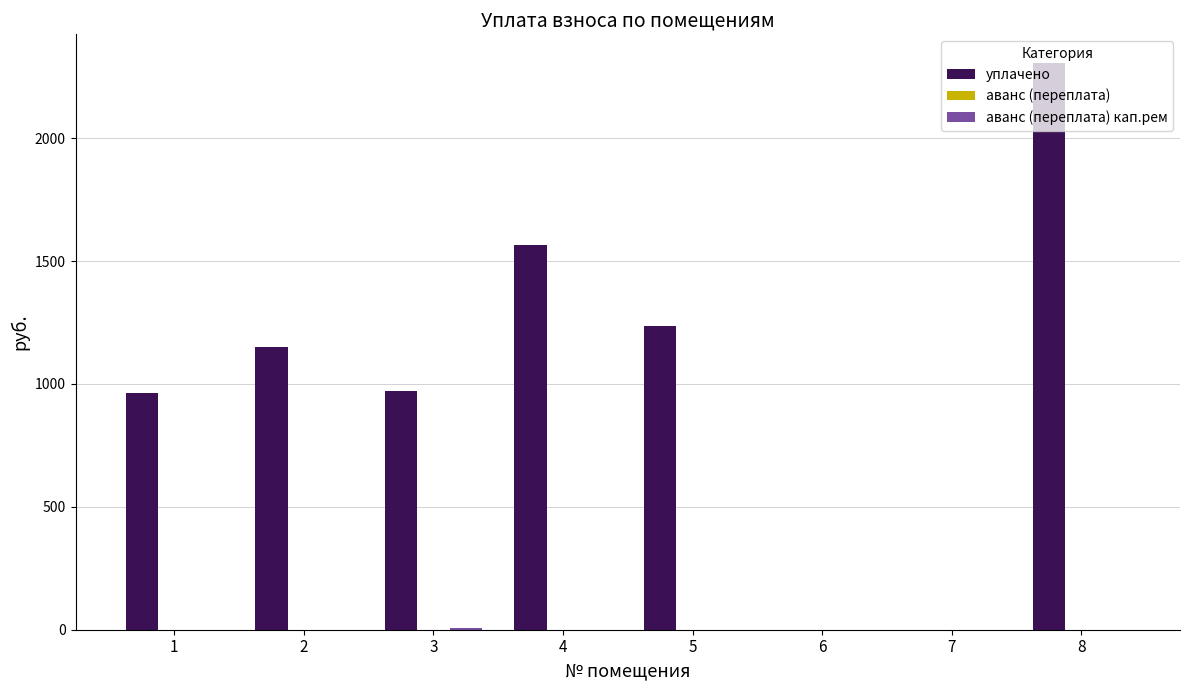

Which series has the largest total across all categories?

уплачено